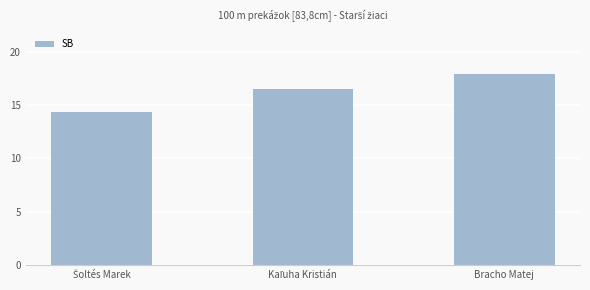

What is the difference between the maximum and second lowest values?

1.4